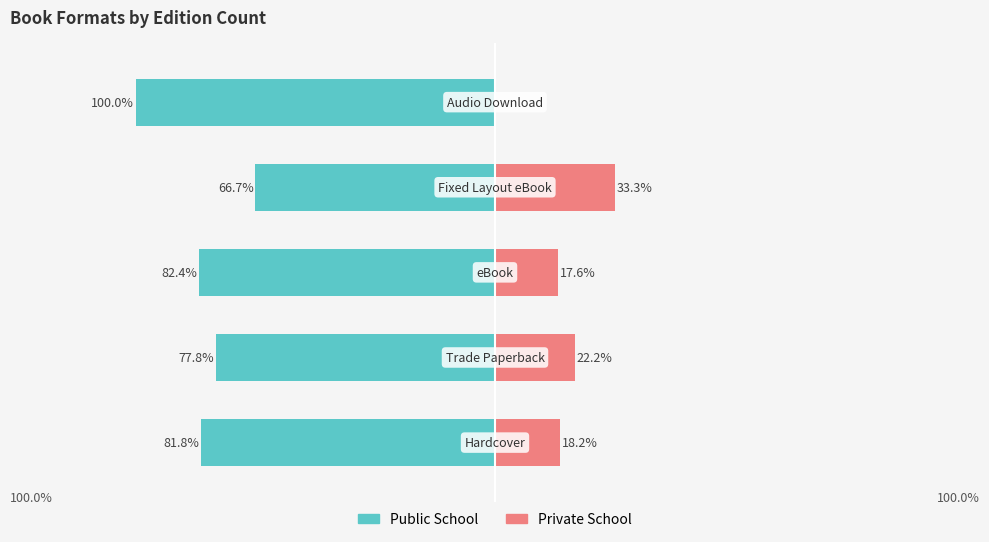

What are all the series names shown in the legend?

Public School, Private School